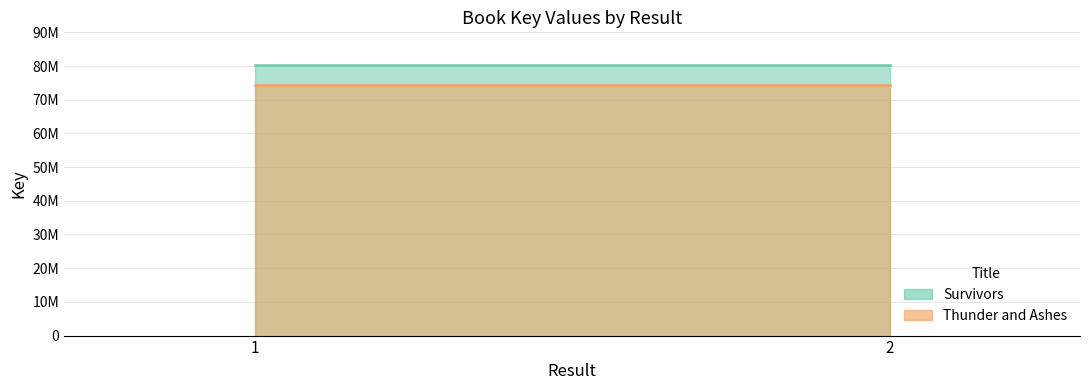

At how many categories does at least one series exceed 75778542?

2